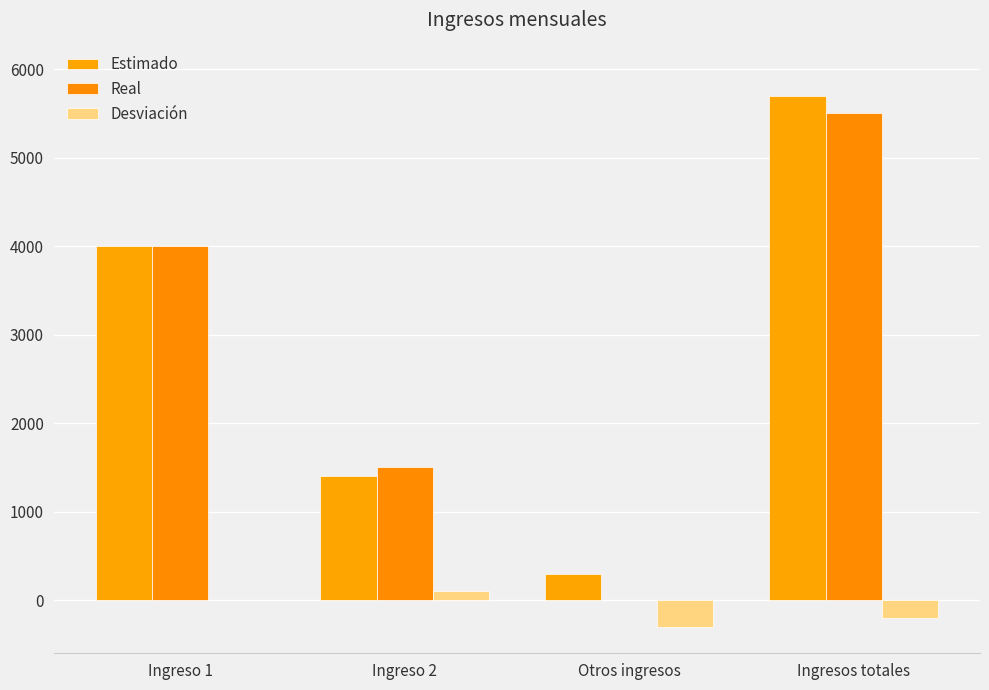

Where is Desviación nearest to the value -100?

Ingreso 1